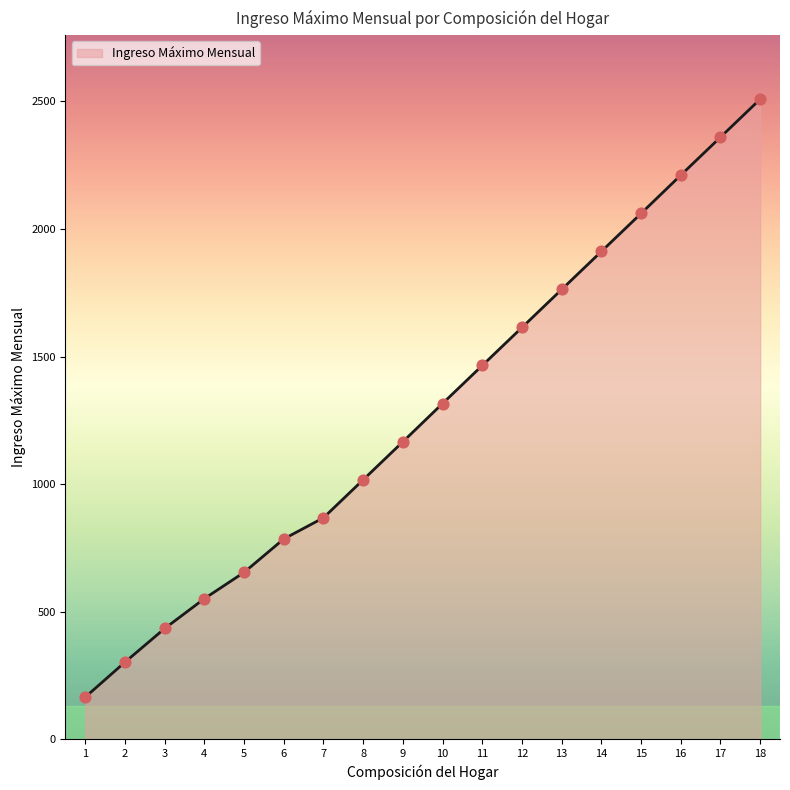

What is the ratio of the value at 6 to the value at 5?

1.2